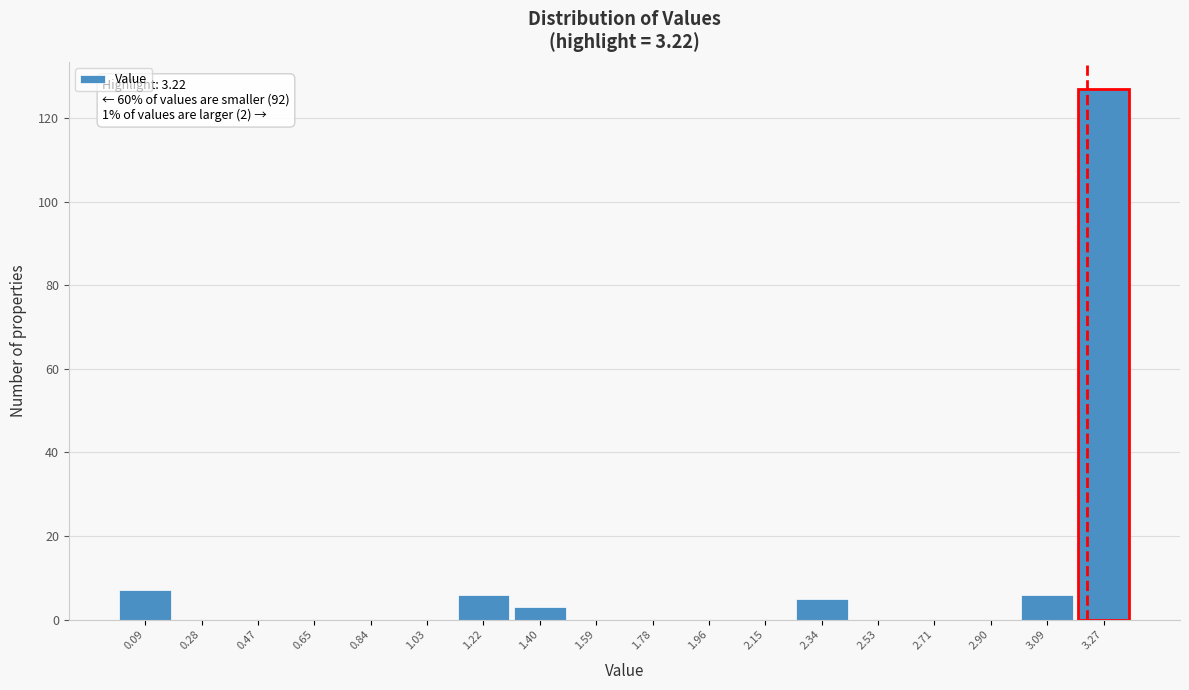

Which range on the x-axis has the tallest bar?

3.18 to 3.36